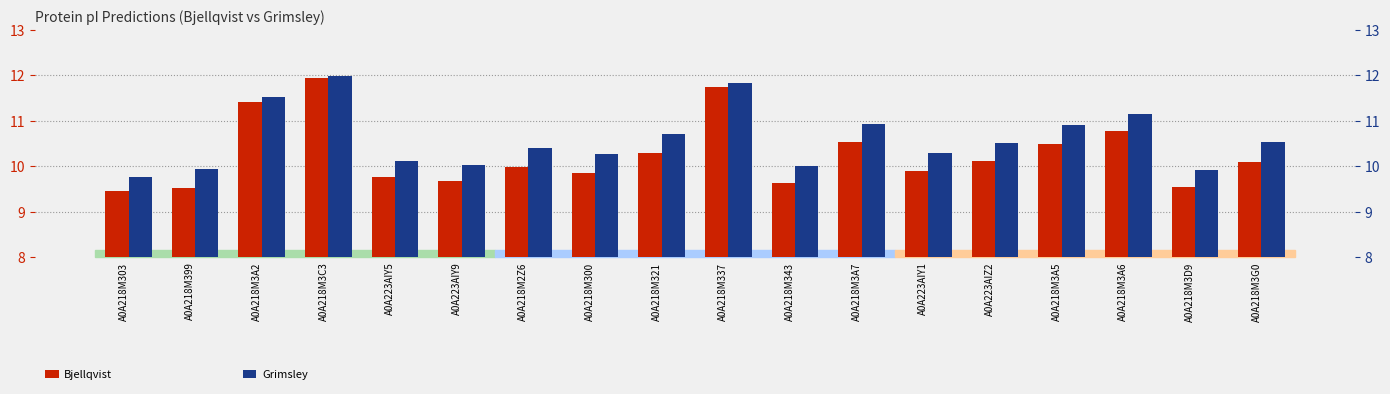

The Grimsley series shows 5.4 at A0A218M2Z6. True or false?

False